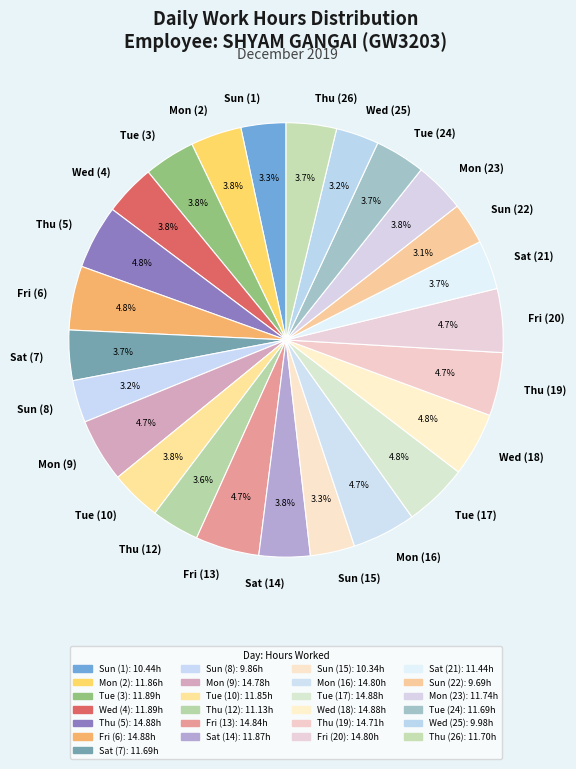

Is the sum of Fri (6) and Mon (9) greater than half?

No